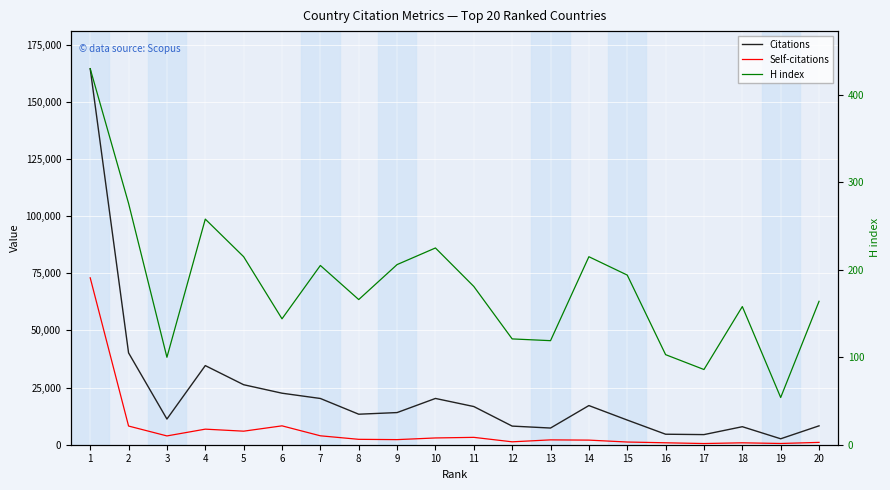

What is the value of the H index point at the 15th from the left?

194